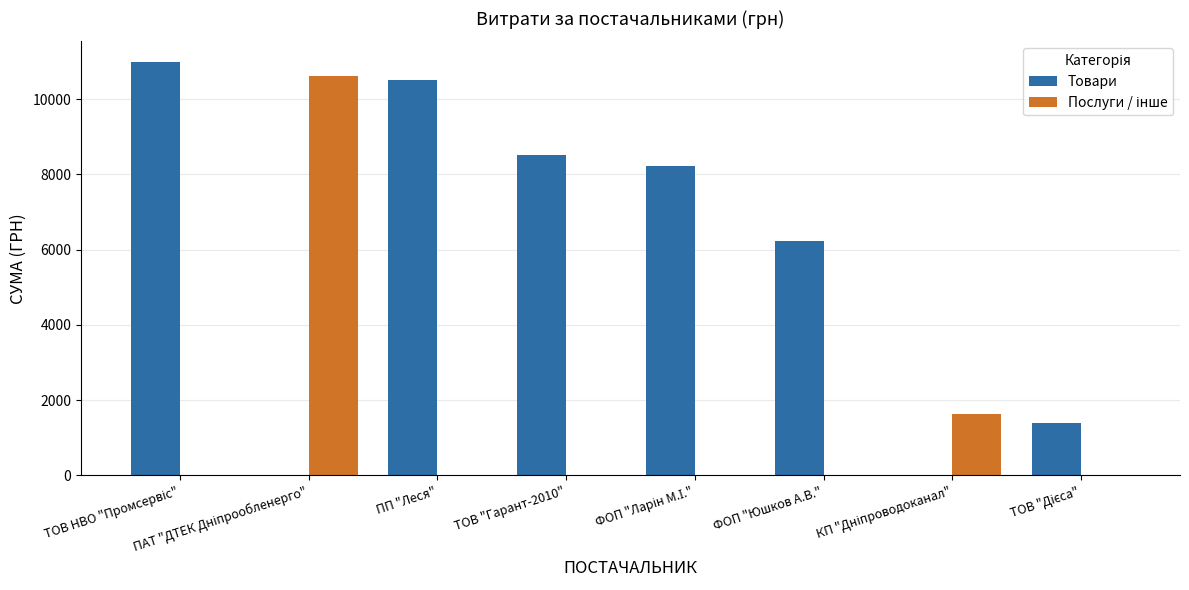

What is the sum of all Товари values?

45873.4